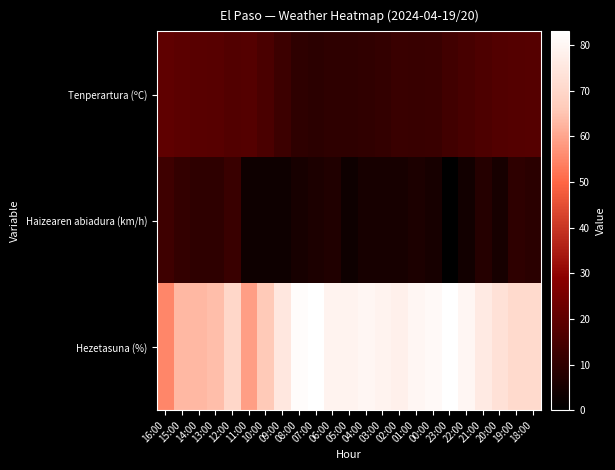

Which series has the largest total across all categories?

Hezetasuna (%)